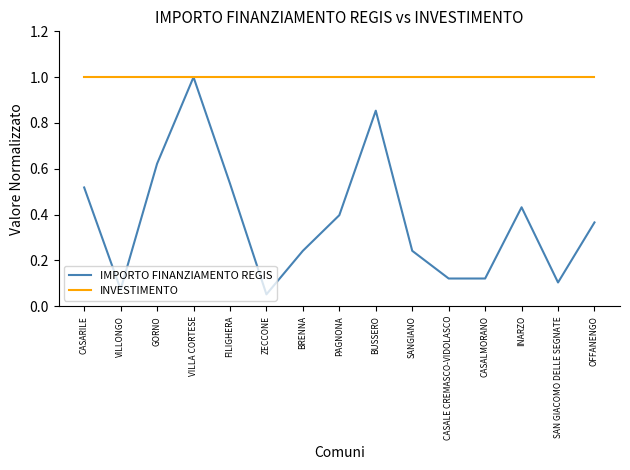

Is it true that INVESTIMENTO equals 1.0 at ZECCONE?

True